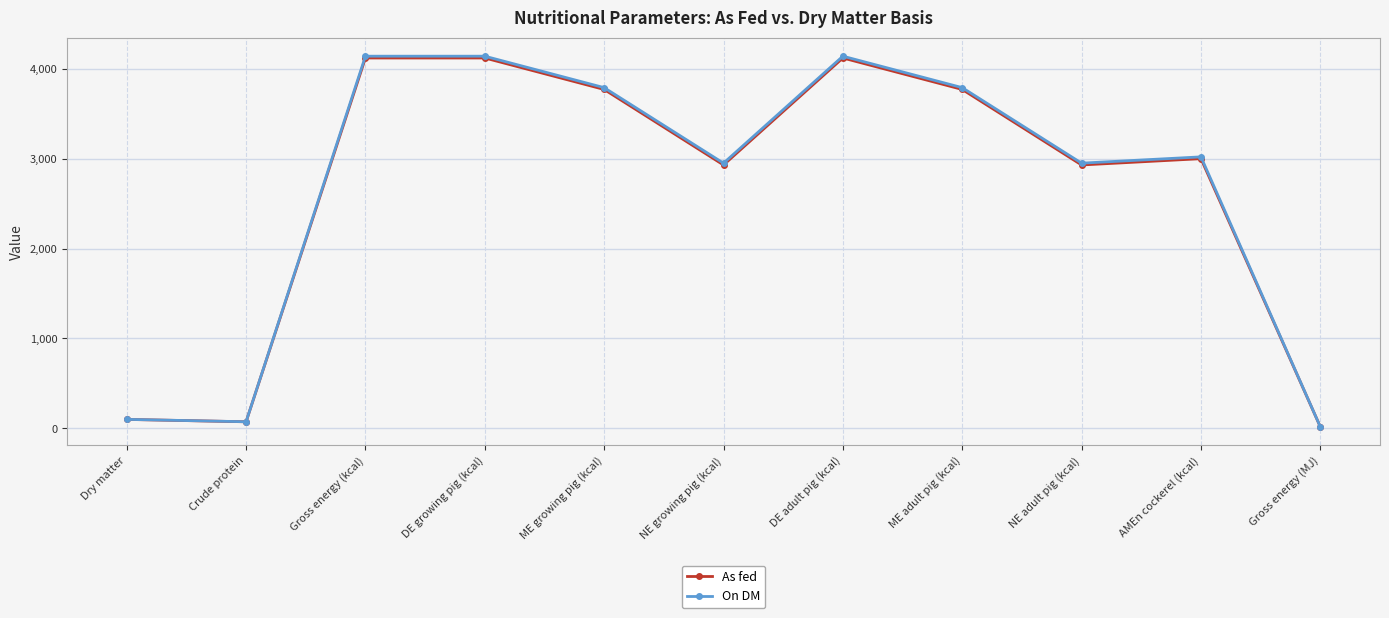

Which series has the widest spread of values?

On DM